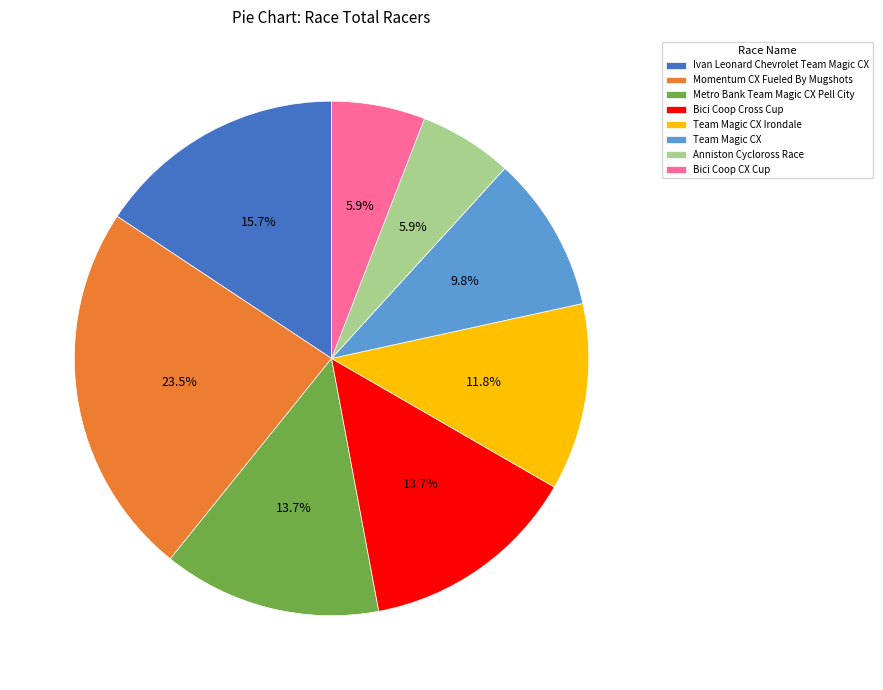

How many slices are in this pie chart?

8